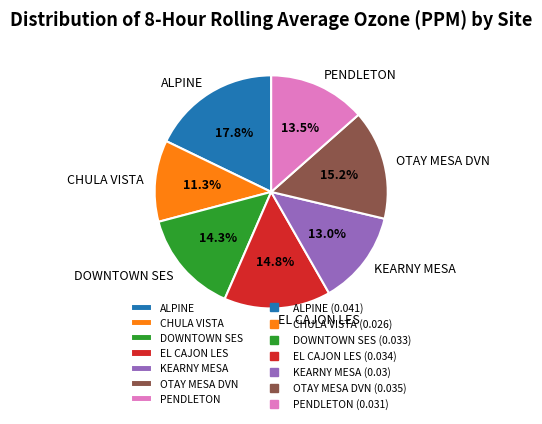

Is there any slice that represents more than half of the pie?

No